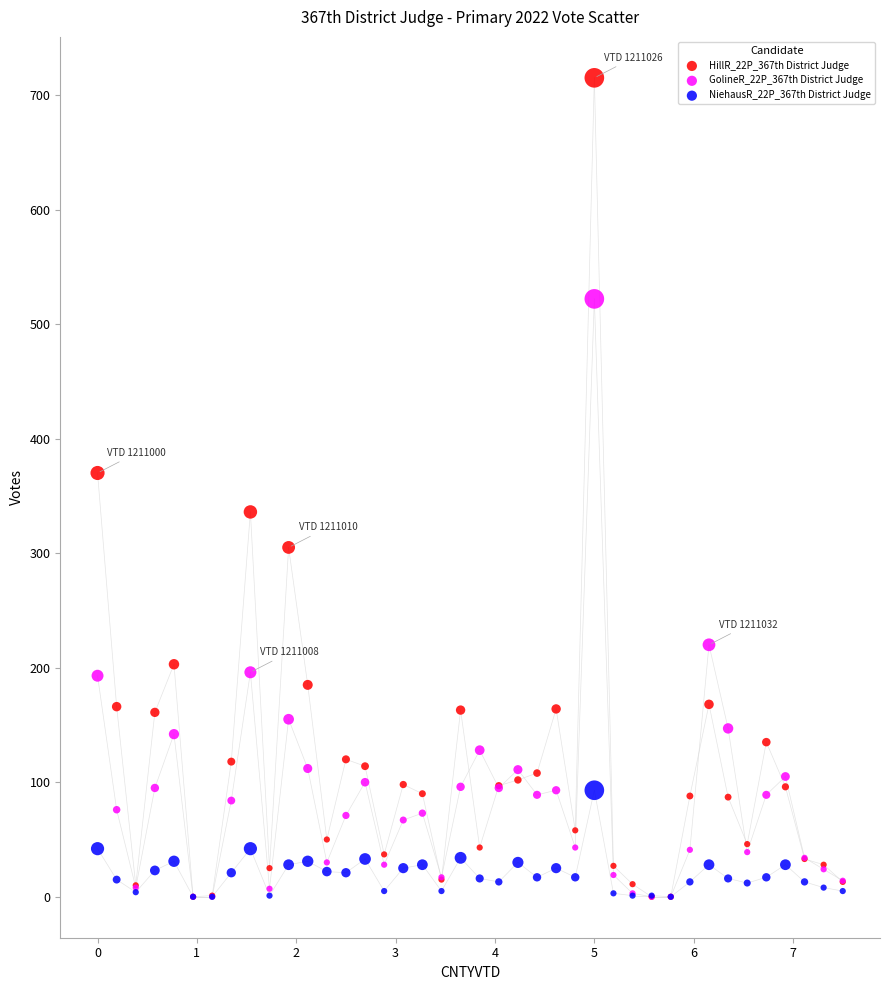

Across all series, what Y value is closest to 357?

370